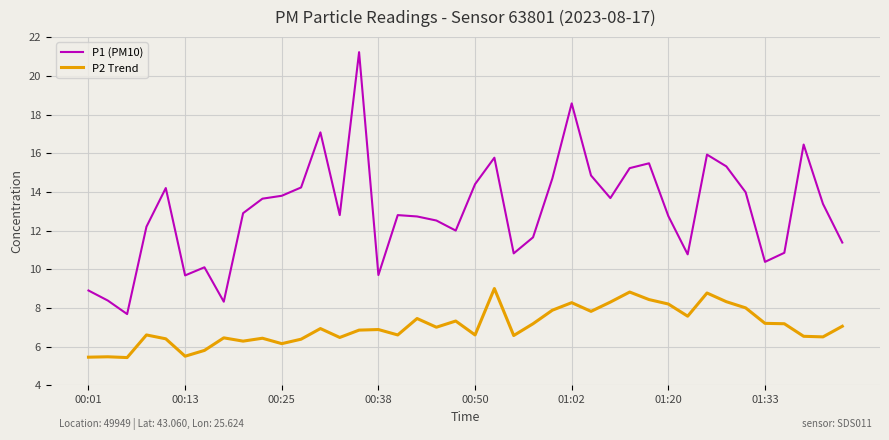

How many lines are shown in the chart?

2